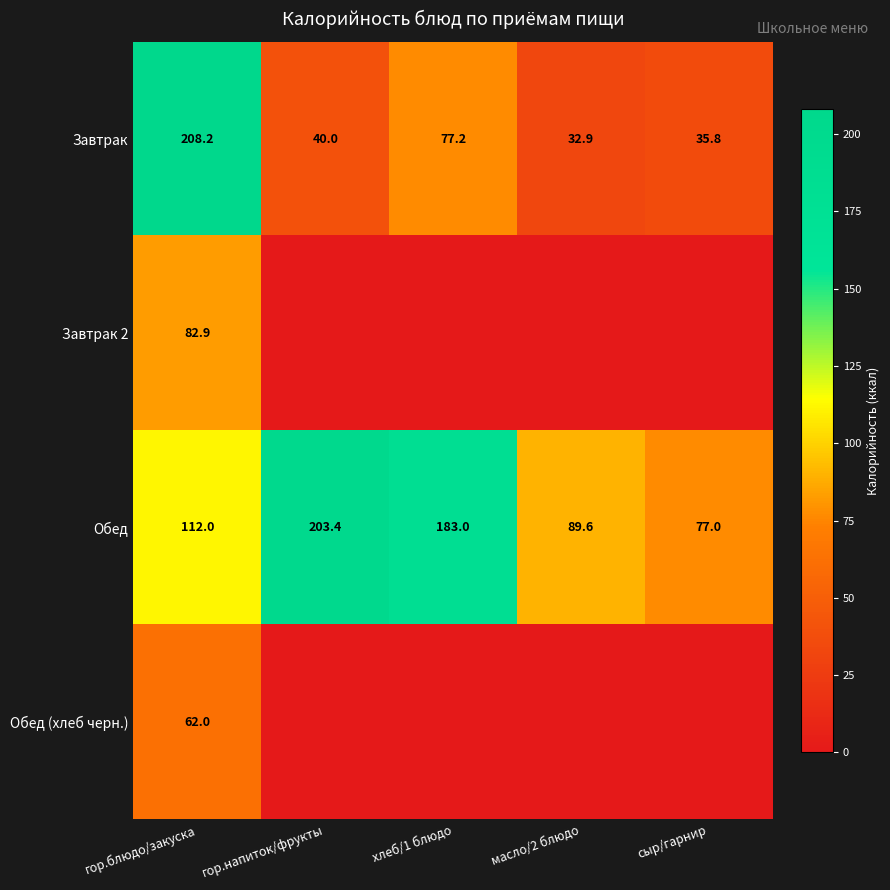

How many values in the Завтрак series are below 40?

2